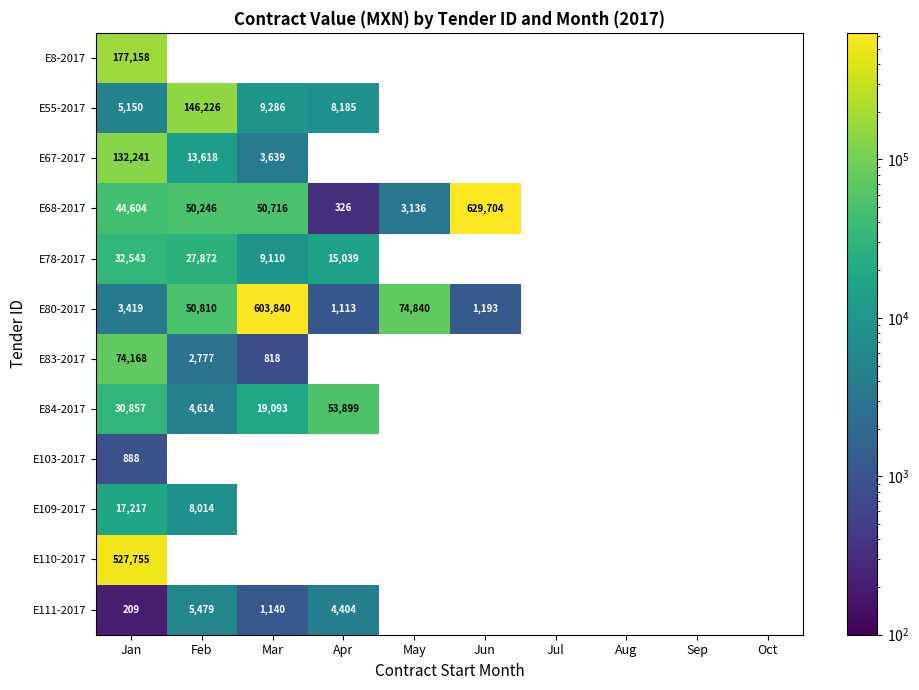

Which label corresponds to the largest value in the chart?

Jun